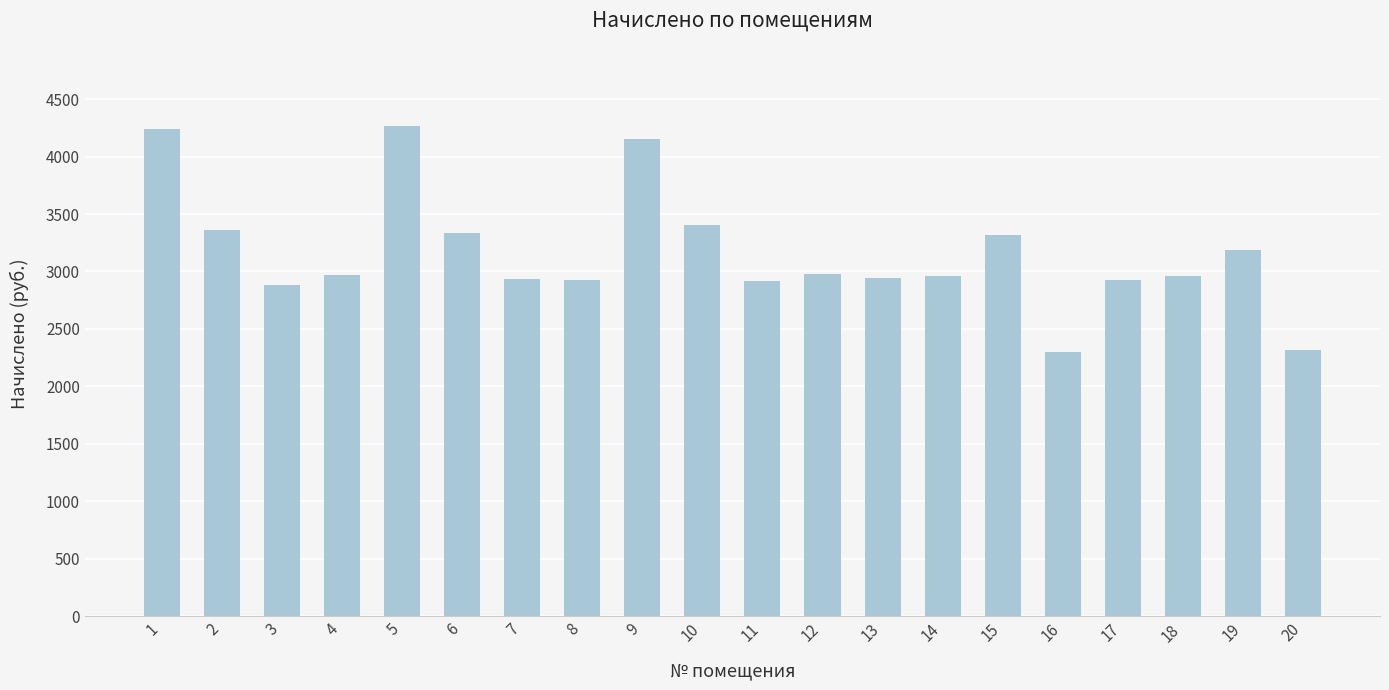

What is the minimum value shown in the chart?

2303.9